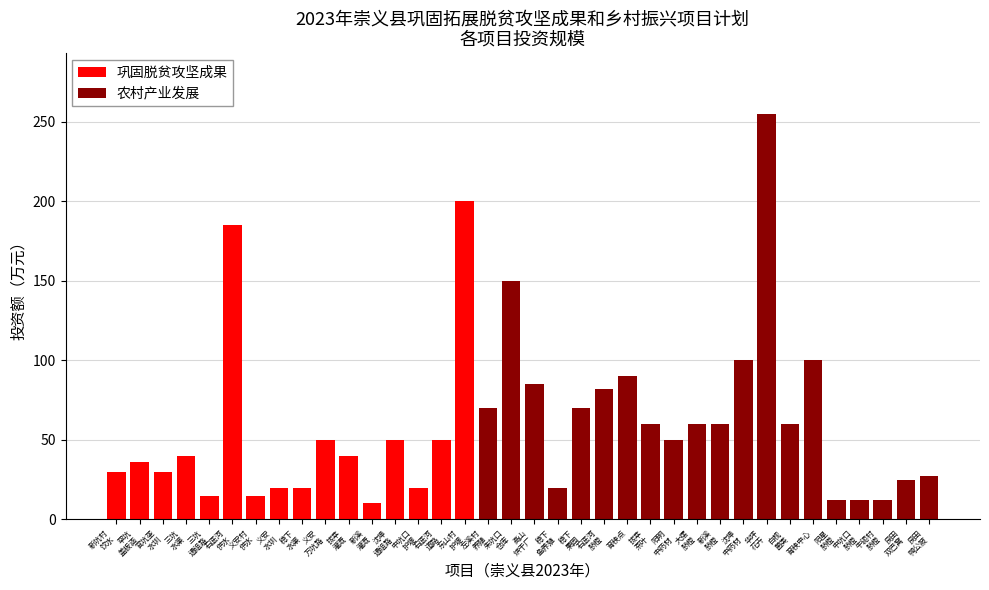

What is the lowest value of the 巩固脱贫攻坚成果 series?

10